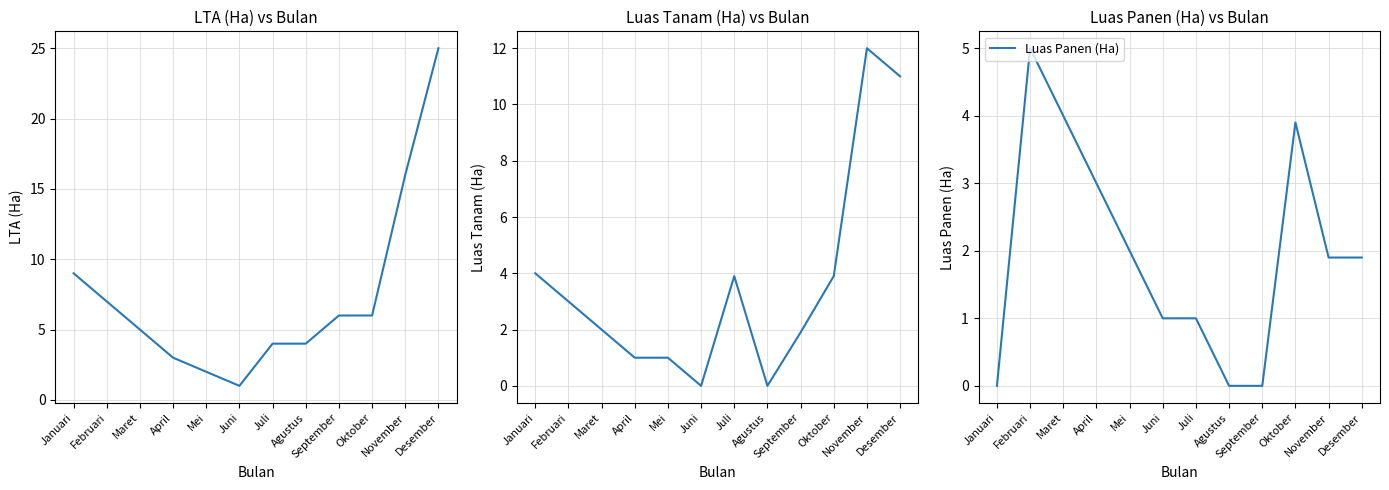

Reading left to right, extract all data points from this chart.

LTA (Ha): Januari=9.0	Februari=7.0	Maret=5.0	April=3.0	Mei=2.0	Juni=1.0	Juli=4.0	Agustus=4.0	September=6.0	Oktober=6.0	November=16.0	Desember=25.0
Luas Tanam (Ha): Januari=4.0	Februari=3.0	Maret=2.0	April=1.0	Mei=1.0	Juni=0.0	Juli=3.9	Agustus=0.0	September=1.9	Oktober=3.9	November=12.0	Desember=11.0
Luas Panen (Ha): Januari=0.0	Februari=5.0	Maret=4.0	April=3.0	Mei=2.0	Juni=1.0	Juli=1.0	Agustus=0.0	September=0.0	Oktober=3.9	November=1.9	Desember=1.9